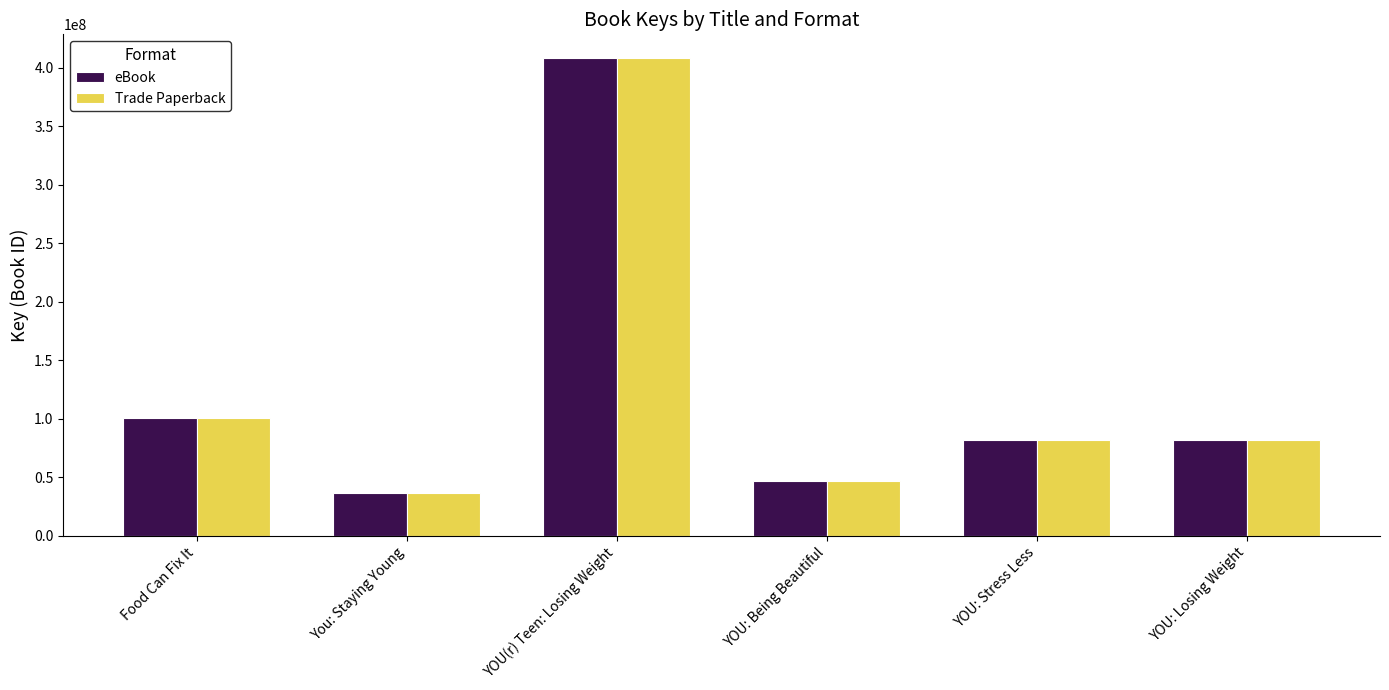

How many distinct data groups are displayed?

2